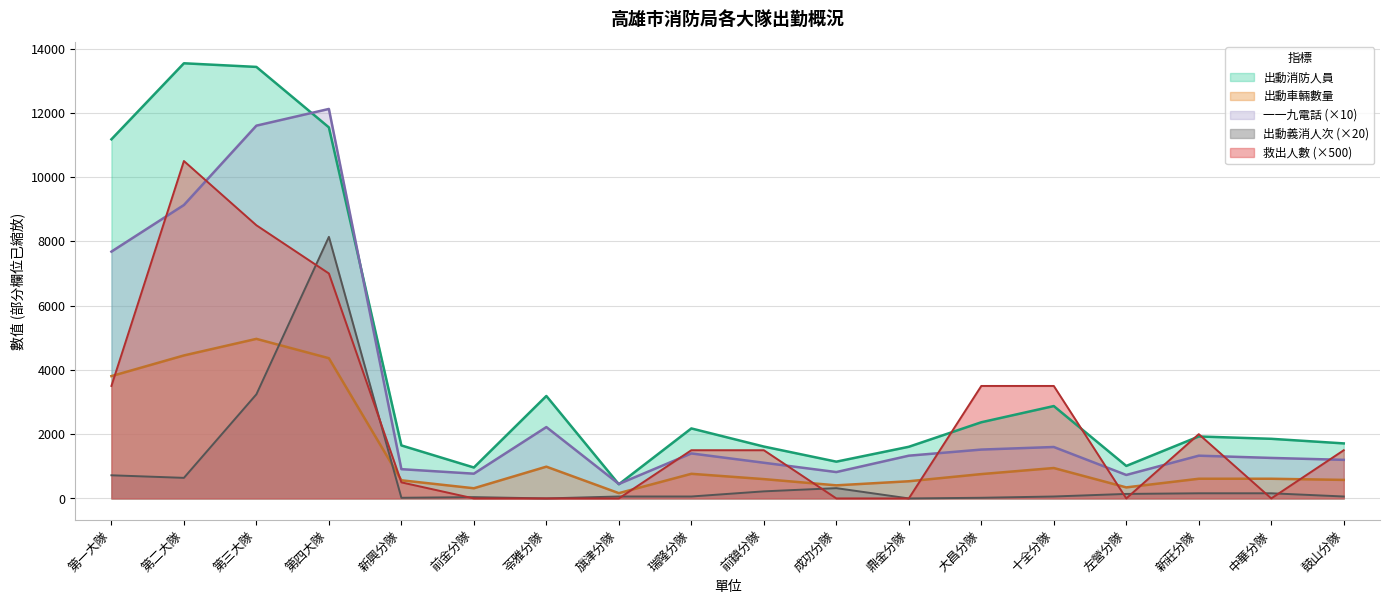

Which series has the largest range (max minus min)?

出動消防人員